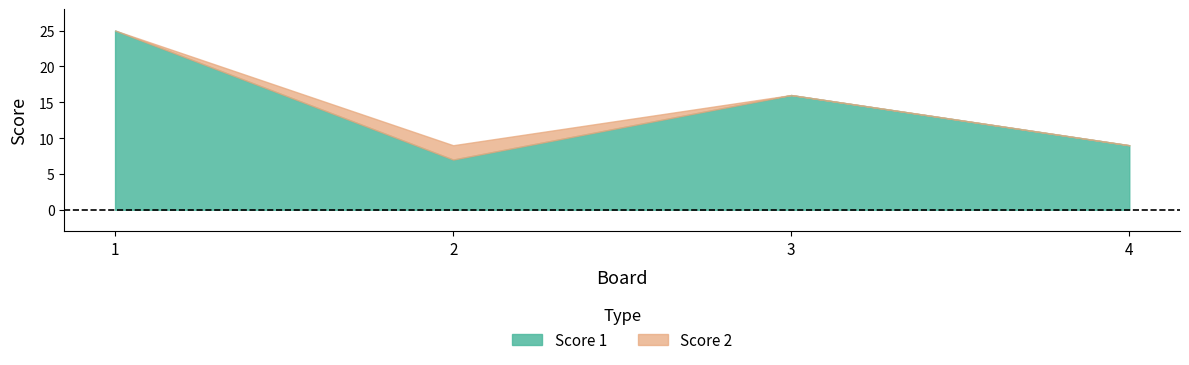

What is the average value of the Score 1 series?

14